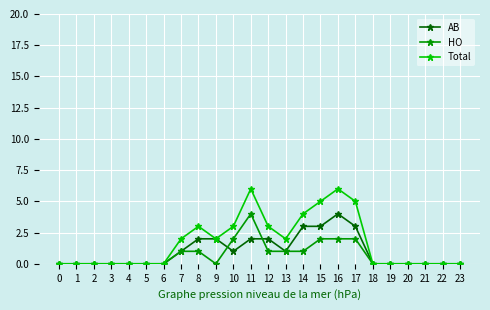

Rank the series by their average value, from highest to lowest.

Total, AB, HO